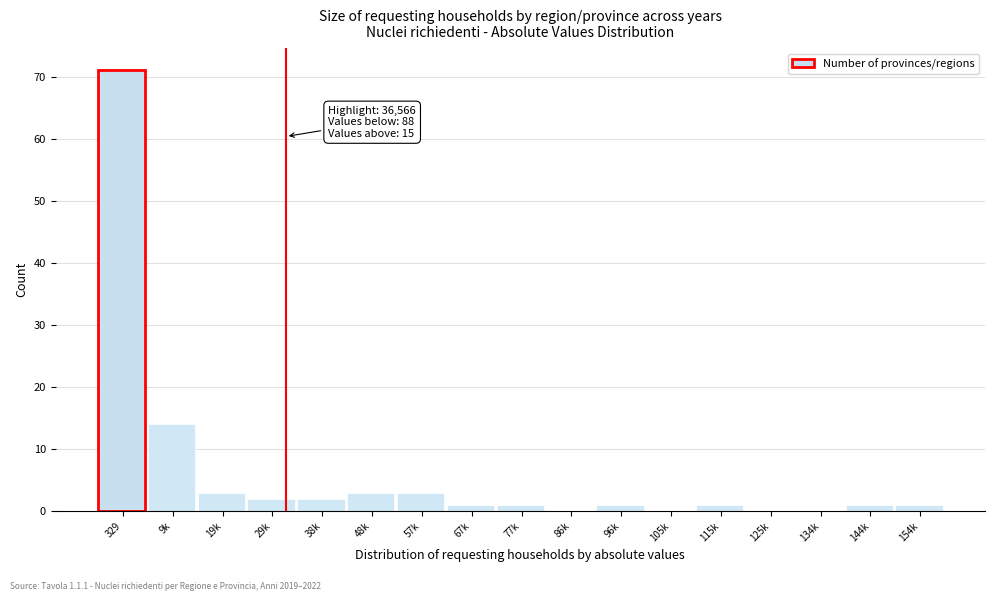

Reading left to right, what are all the values shown in this chart?

329=71	9k=14	19k=3	29k=2	38k=2	48k=3	57k=3	67k=1	77k=1	86k=0	96k=1	105k=0	115k=1	125k=0	134k=0	144k=1	154k=1